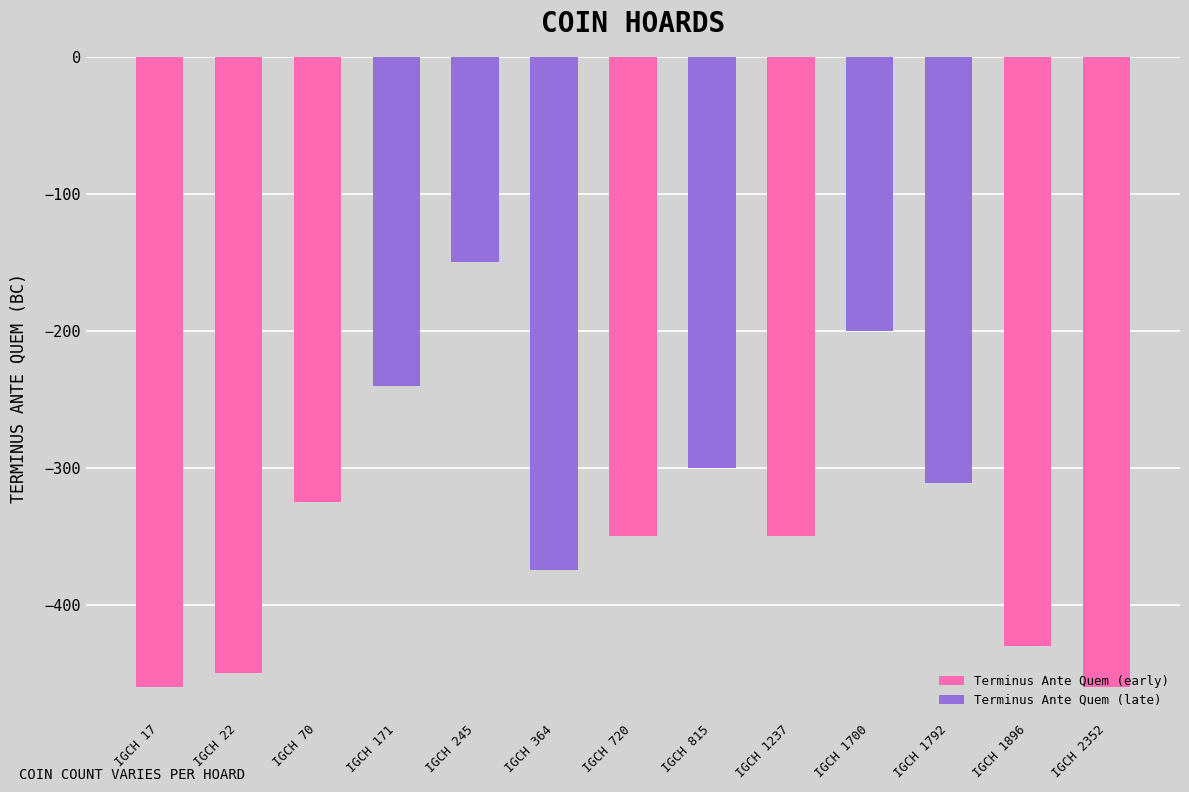

How many values exceed -350?

6